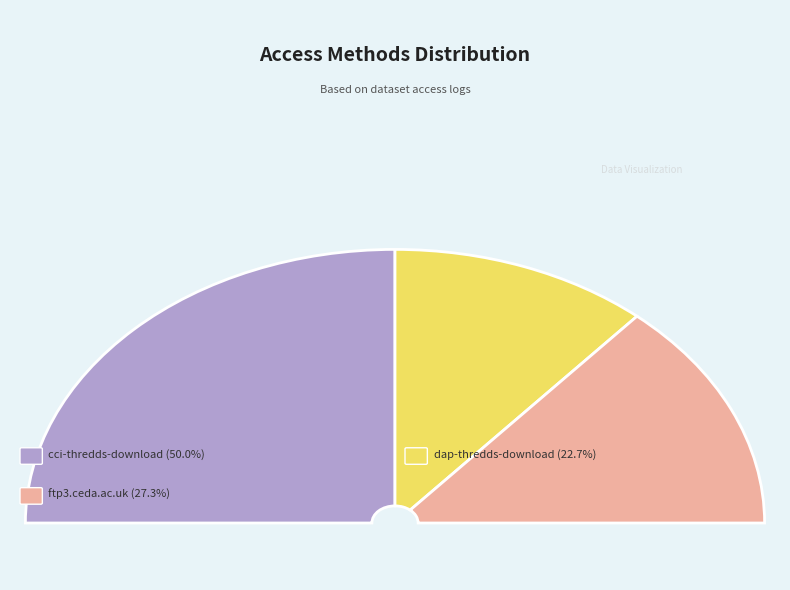

Do dap-thredds-download and cci-thredds-download together represent more than half of the pie?

Yes